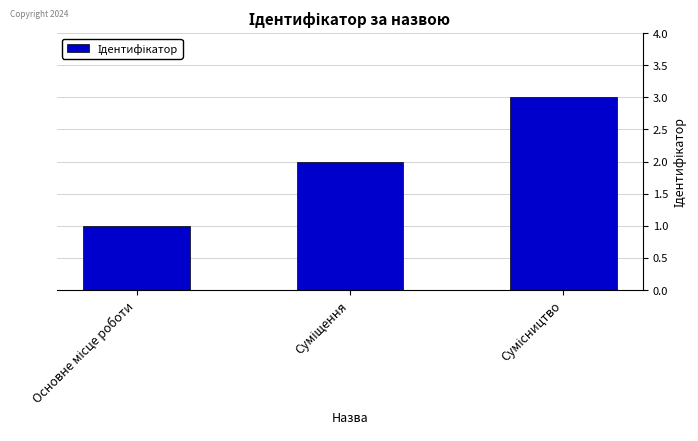

What is the sum of all values?

6